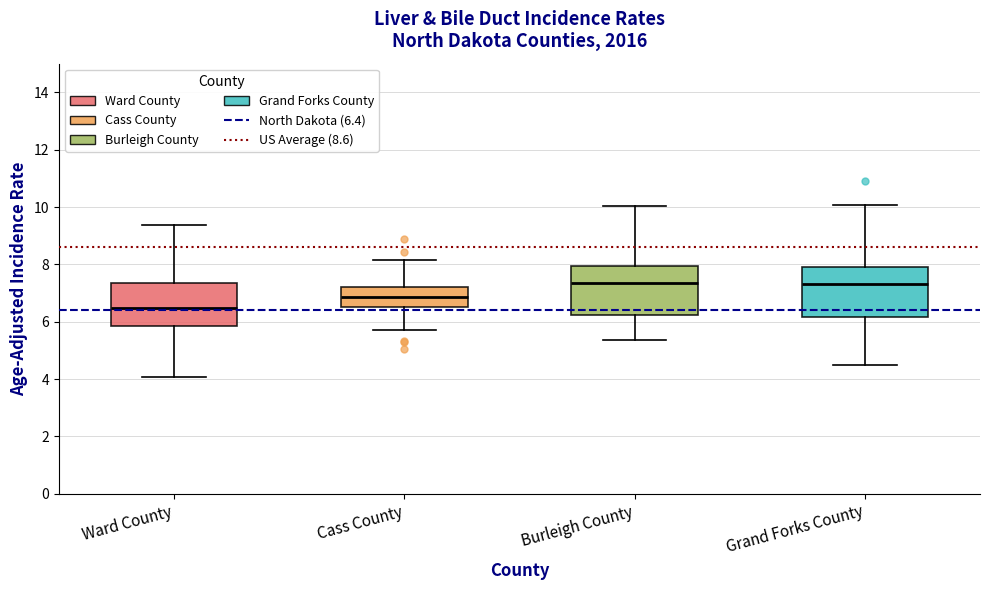

Reading left to right, read every box against the y-axis: the position of its median line, the range the box covers, and the ends of its whiskers. The values are not printed on the chart, so give them approximately, as read against the axis.

Ward County: median 6.4, box 5.8 to 7.4, whiskers 4.0 to 9.4
Cass County: median 6.8, box 6.6 to 7.2, whiskers 5.8 to 8.2
Burleigh County: median 7.4, box 6.2 to 8.0, whiskers 5.4 to 10.0
Grand Forks County: median 7.4, box 6.2 to 8.0, whiskers 4.6 to 10.0